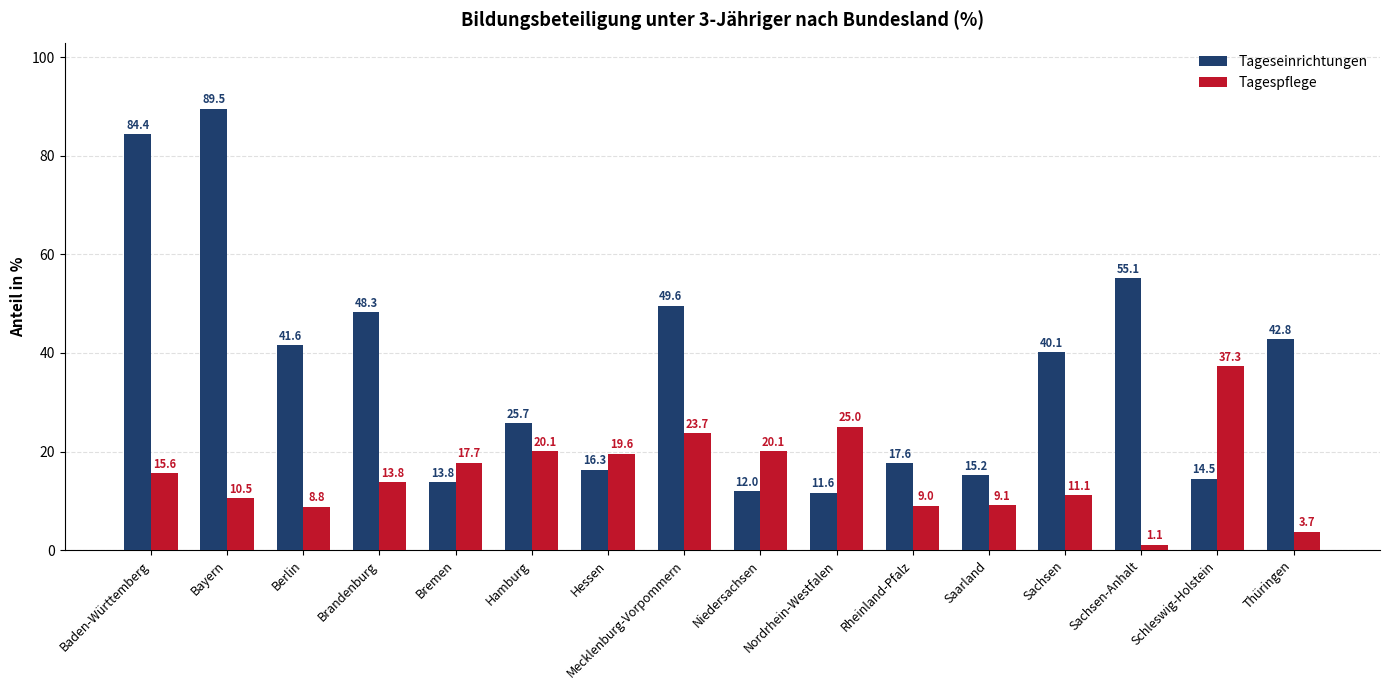

How many groups of bars are there?

16